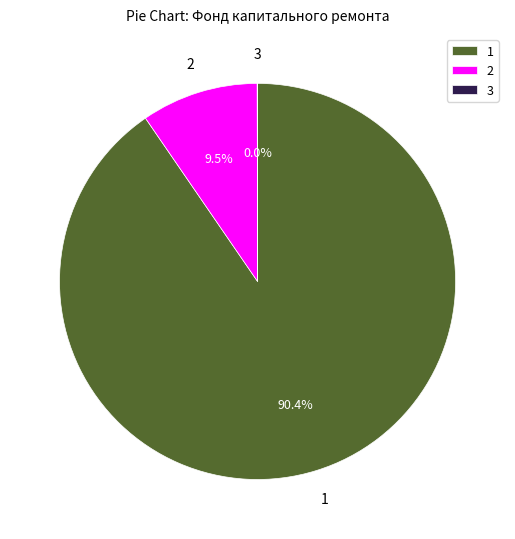

Is the sum of 2 and 1 greater than half?

Yes